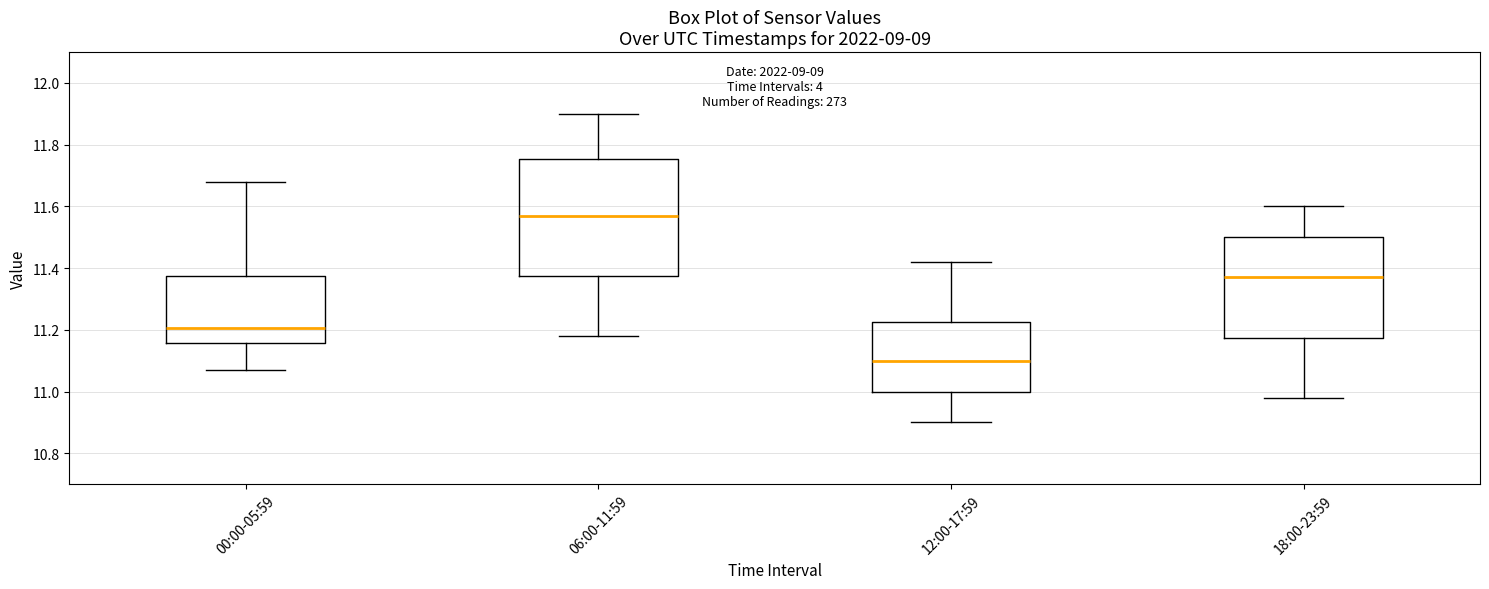

Which box is the tallest, from its lower edge to its upper edge?

06:00-11:59